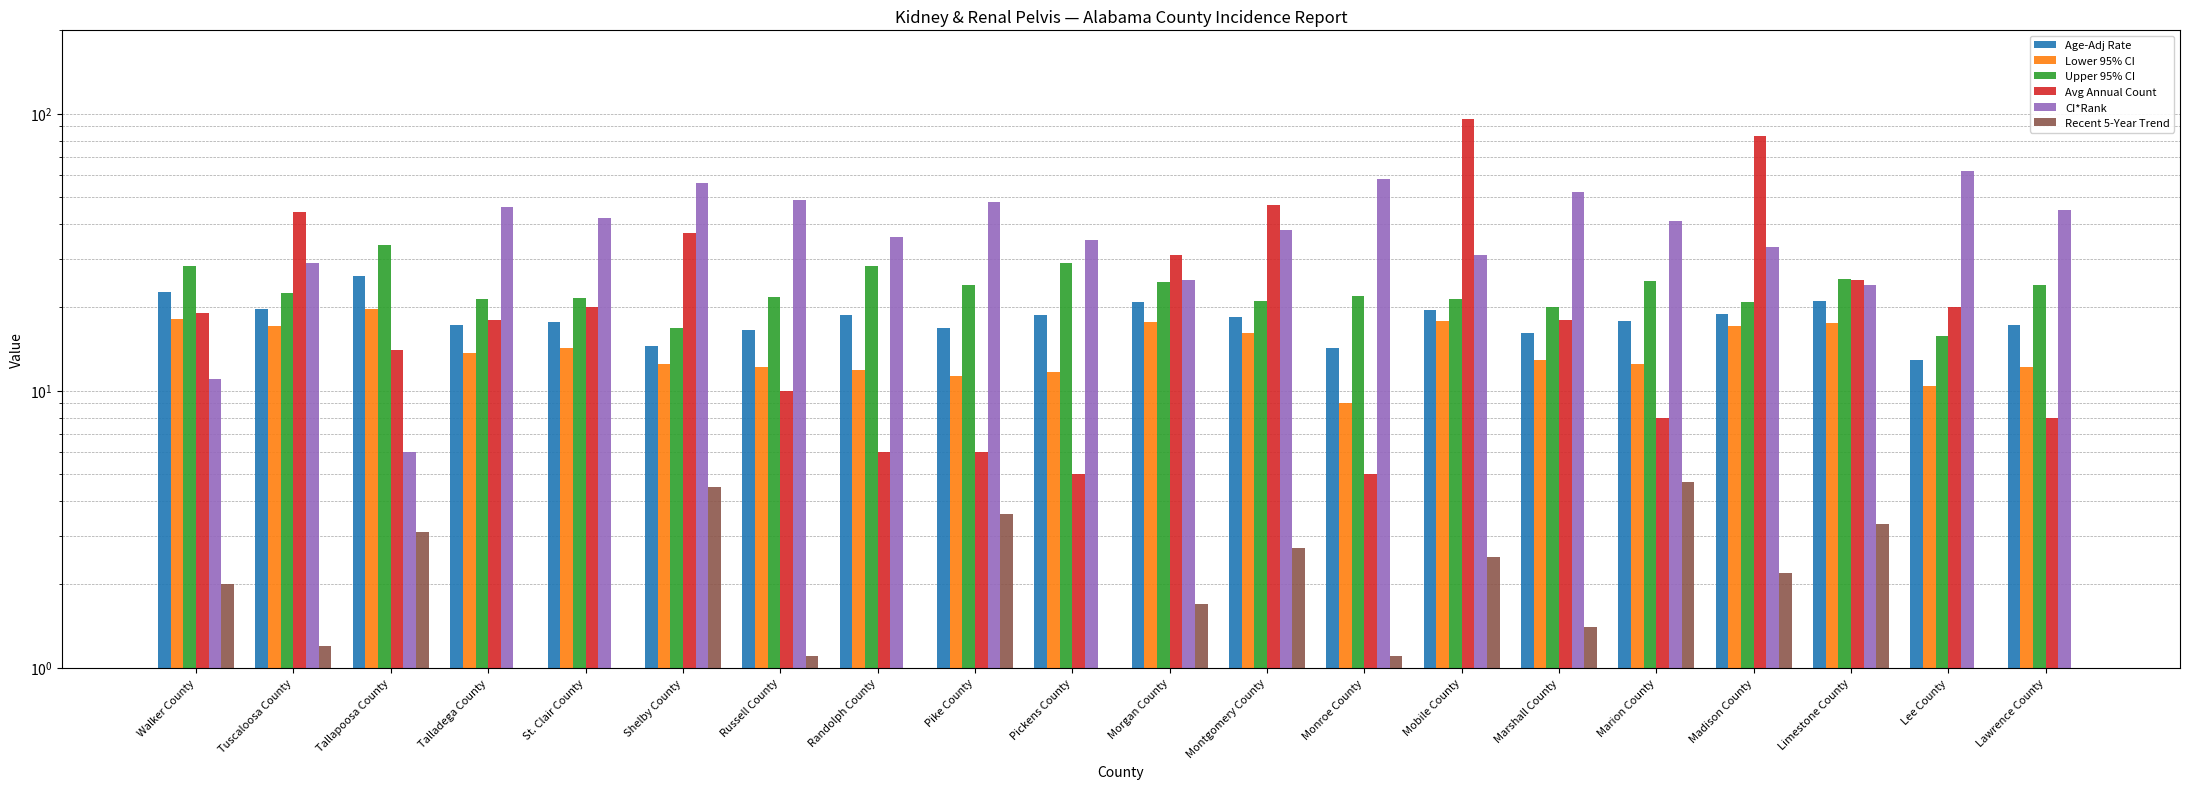

What is the label of the 5th bar from the right?

Marion County